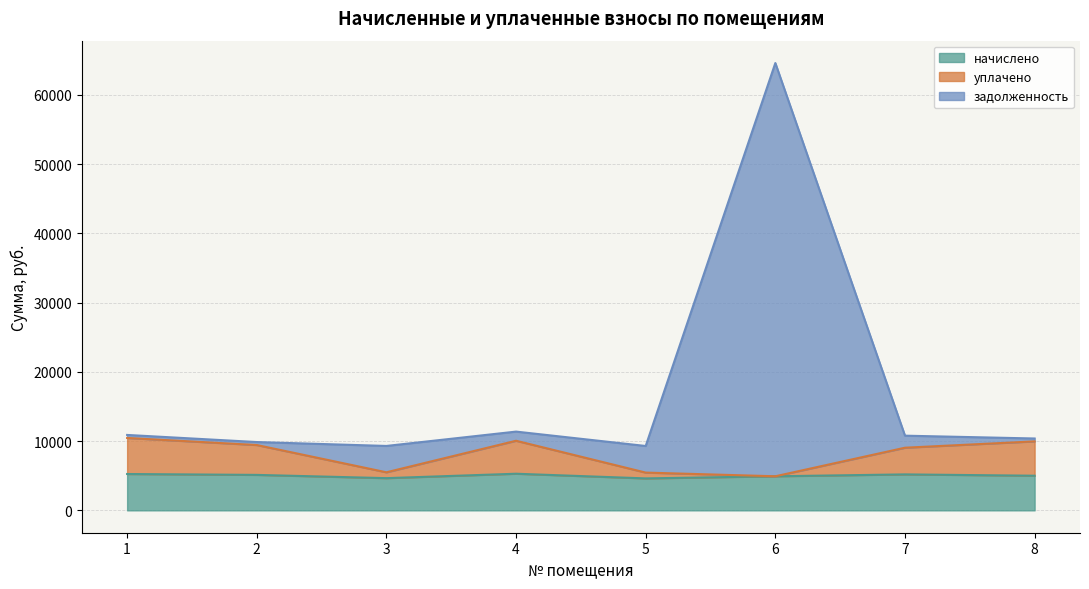

What is the highest value of the начислено series?

5290.7